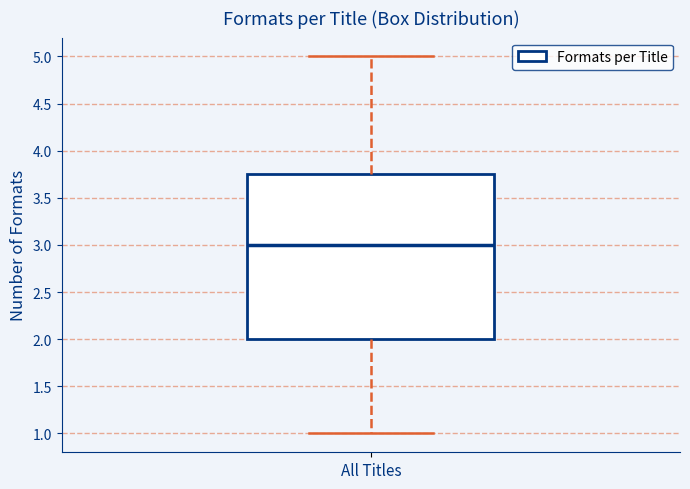

Transcribe this box plot: give where the median line is, the range the box spans, and where the two whiskers end, as read against the y-axis. The values are not printed on the chart, so give them approximately, as read against the axis.

median 3.00, box 2.00 to 3.75, whiskers 1.00 to 5.00